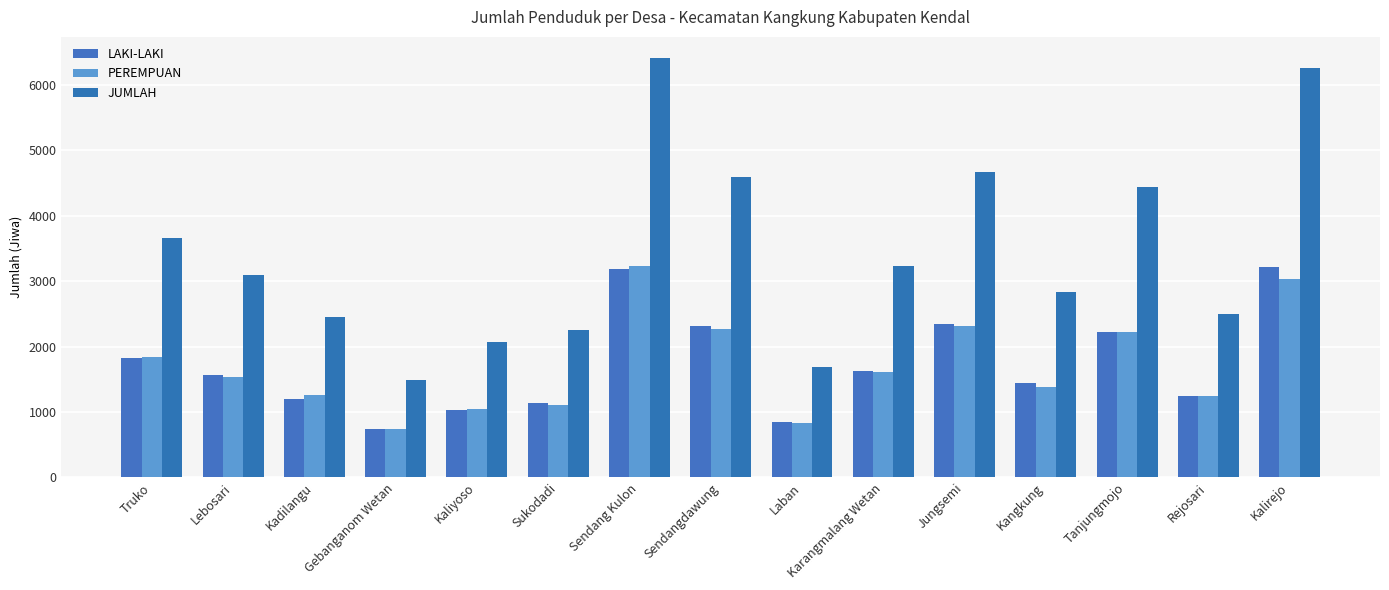

How many bars are there in each group?

3